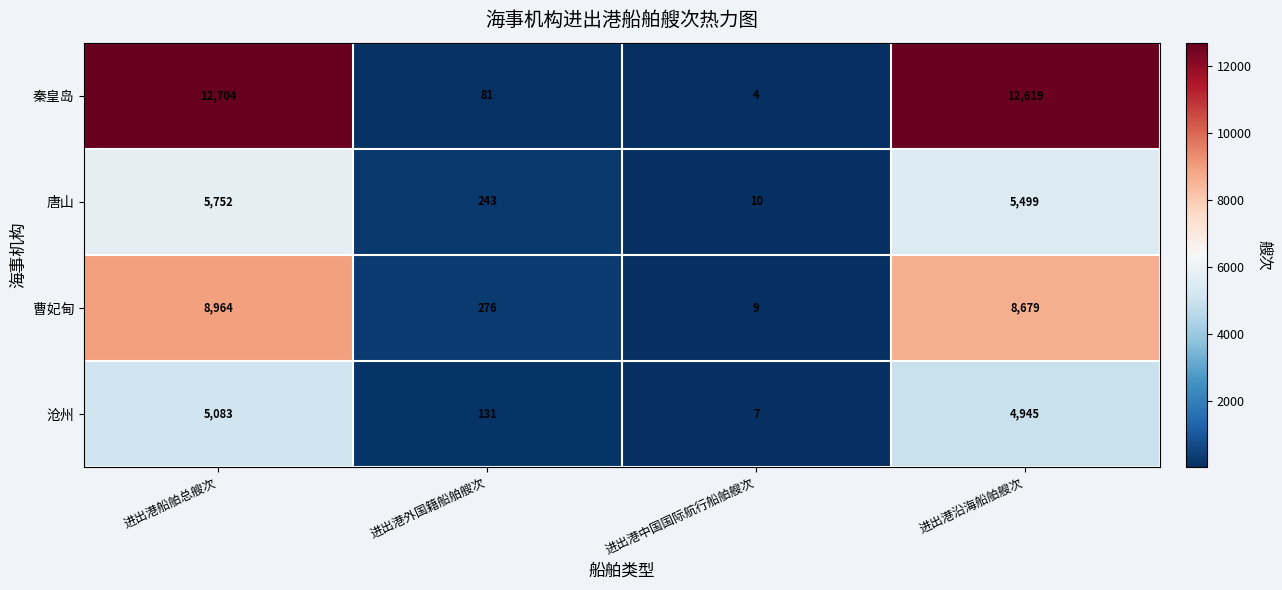

Reading right to left, what are all the values shown in this chart?

秦皇岛: 12619	4	81	12704
唐山: 5499	10	243	5752
曹妃甸: 8679	9	276	8964
沧州: 4945	7	131	5083